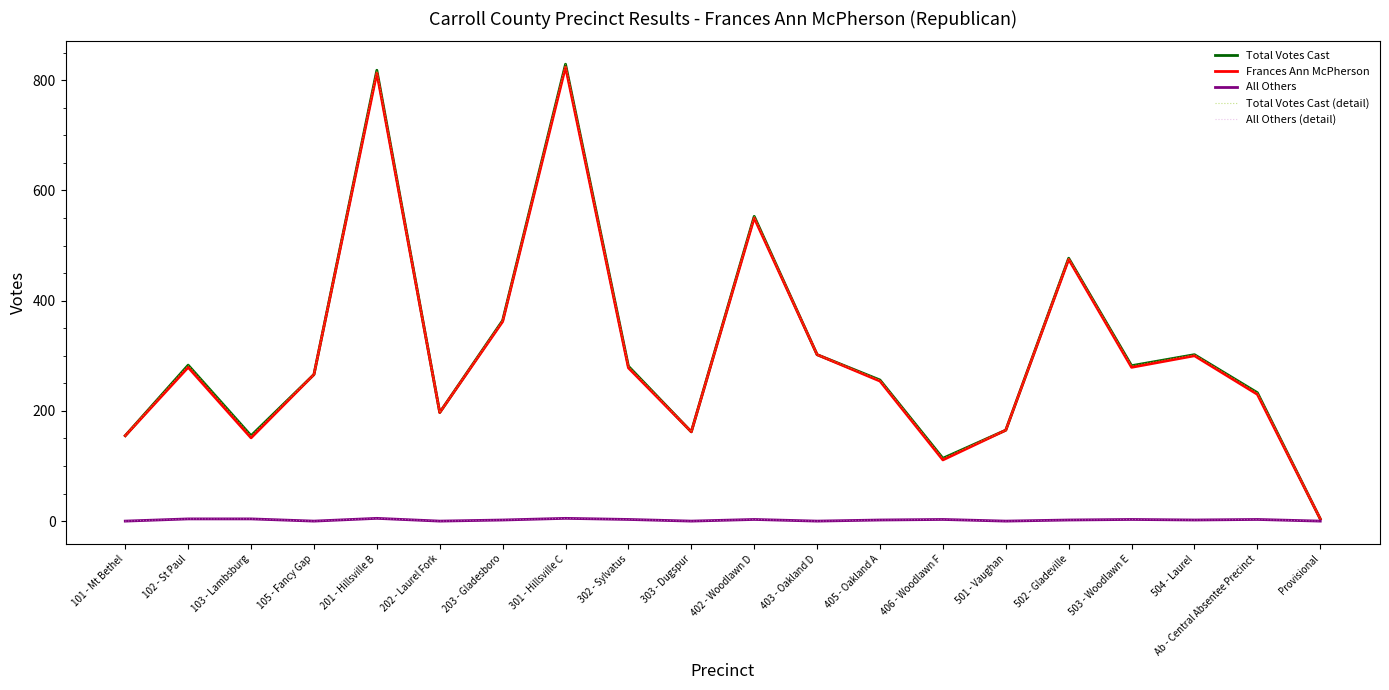

Does the chart have visible grid lines?

No